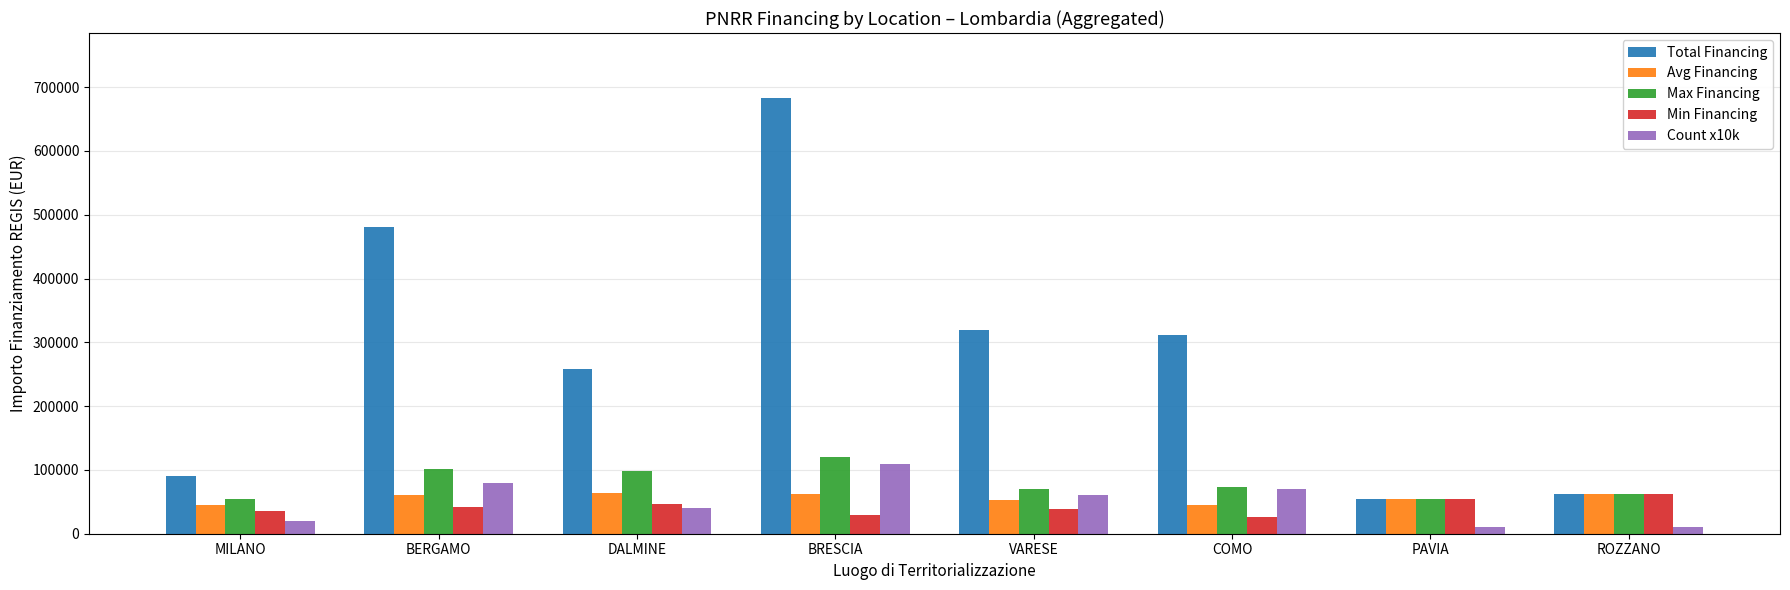

Which label corresponds to the largest value in the chart?

BRESCIA